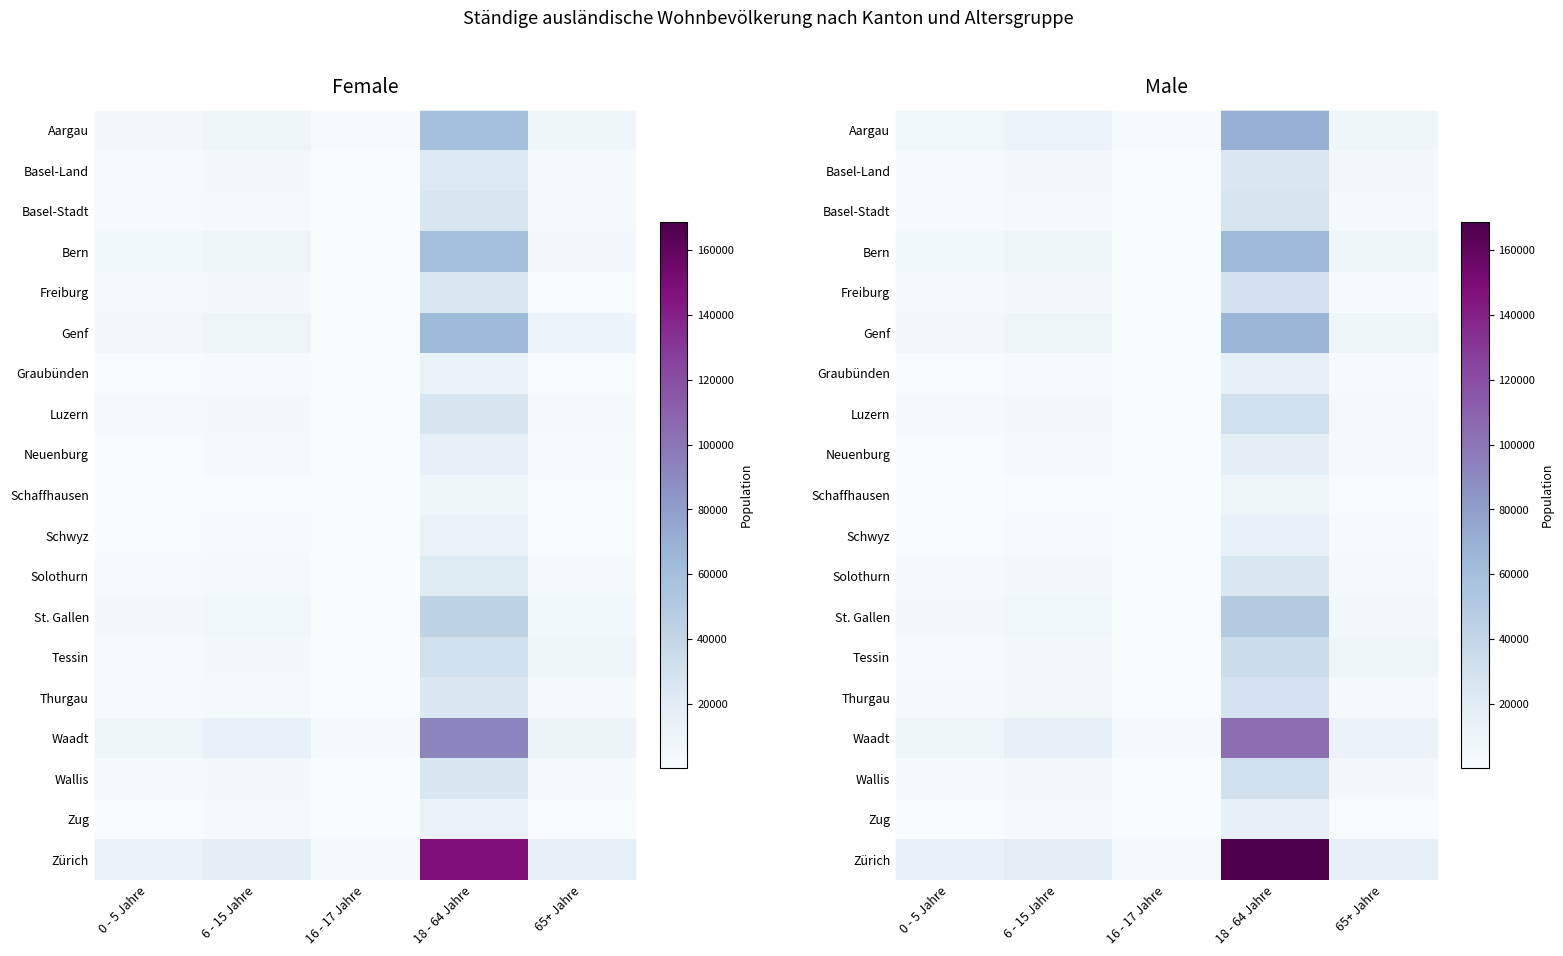

What is the minimum value shown in the chart?

210